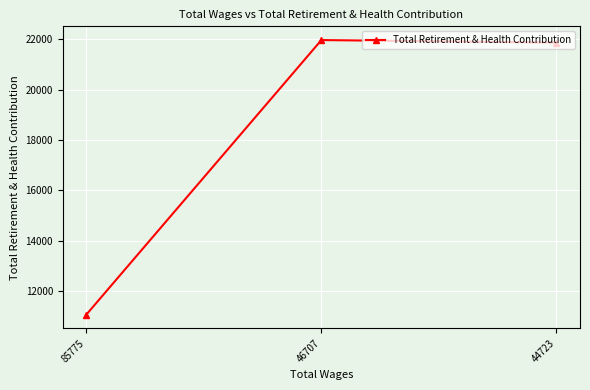

Is it true that the value at 46707 is 5791?

False